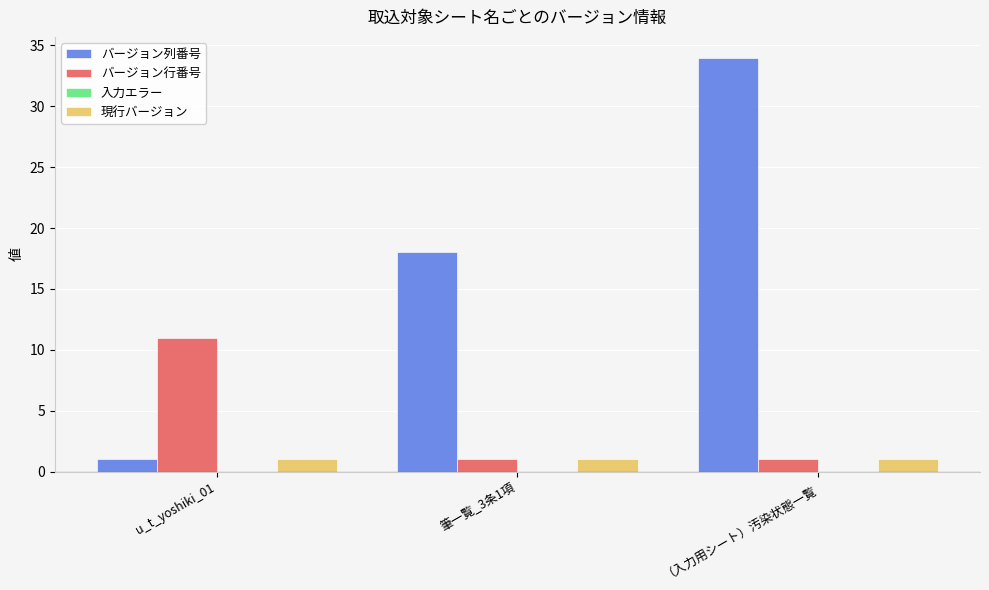

Reading left to right, extract all data points from this chart.

バージョン列番号: 1	18	34
バージョン行番号: 11	1	1
現行バージョン: 1	1	1